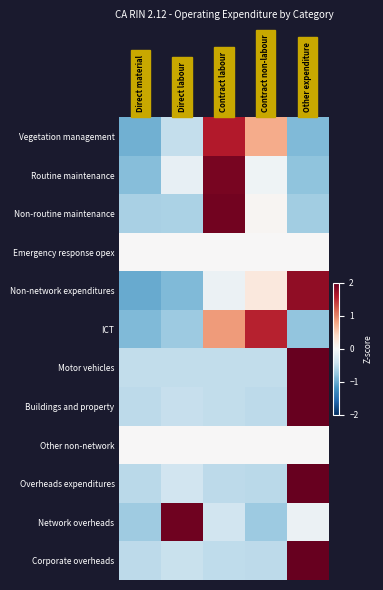

List the series in order of their peak value, lowest first.

Emergency response opex, Other non-network, ICT, Vegetation management, Non-network expenditures, Routine maintenance, Non-routine maintenance, Network overheads, Overheads expenditures, Corporate overheads, Buildings and property, Motor vehicles